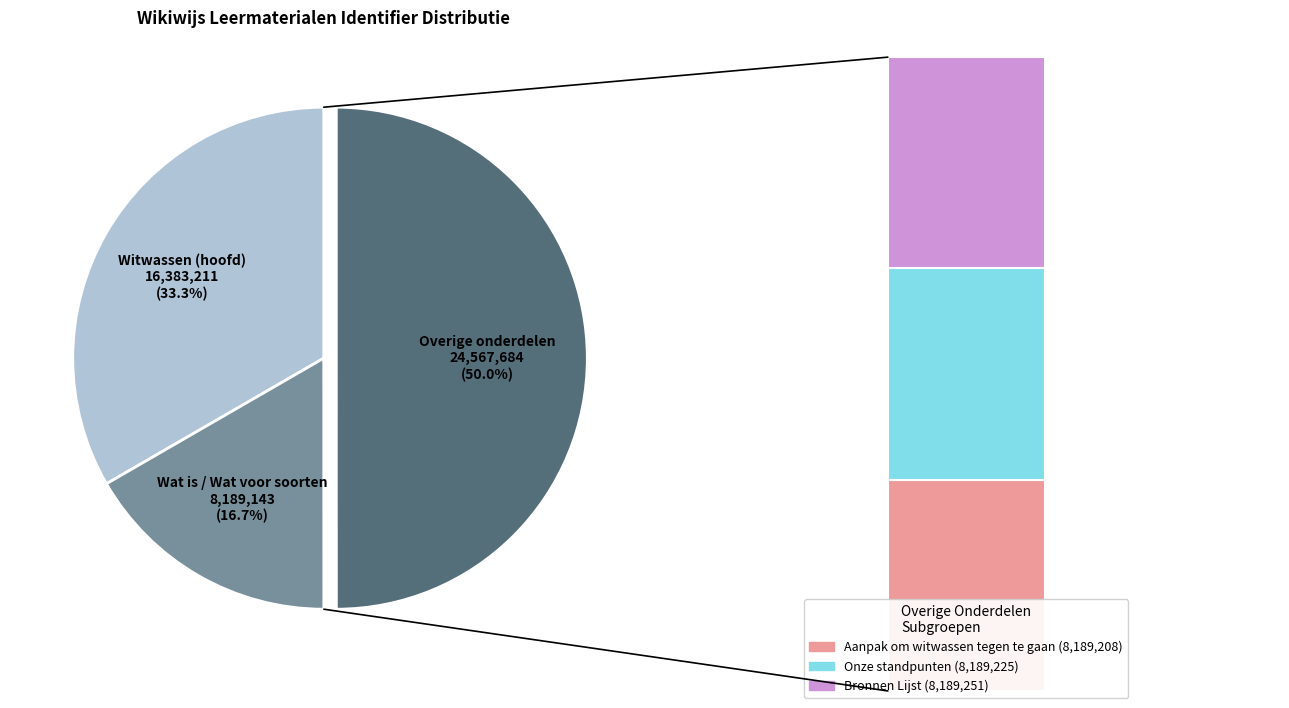

Is there a majority slice in this chart?

No